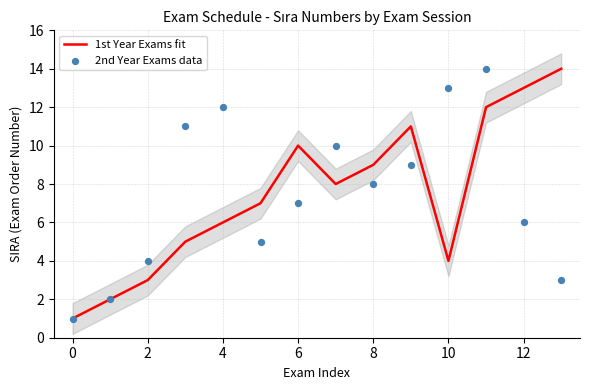

Which series contains the highest Y value?

1st Year Exams fit